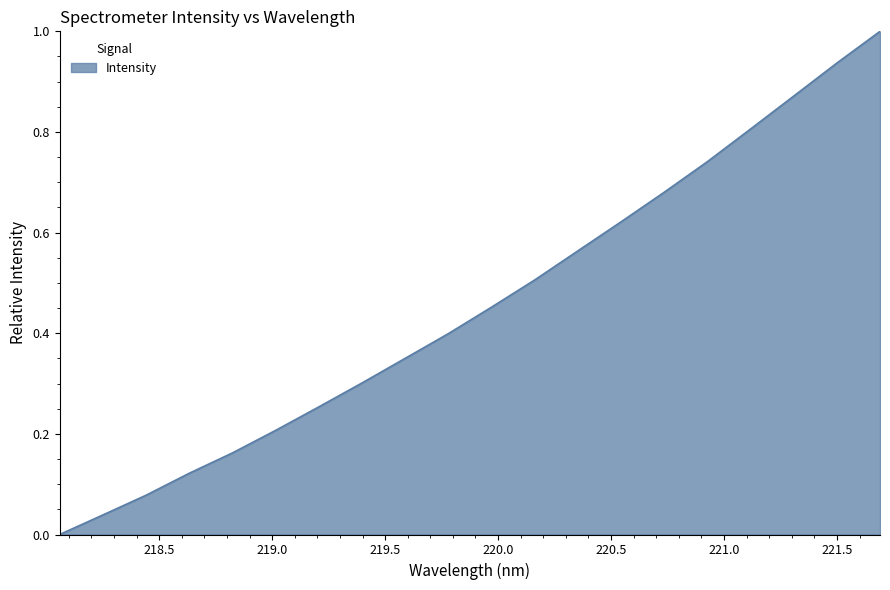

How many values exceed 0?

19